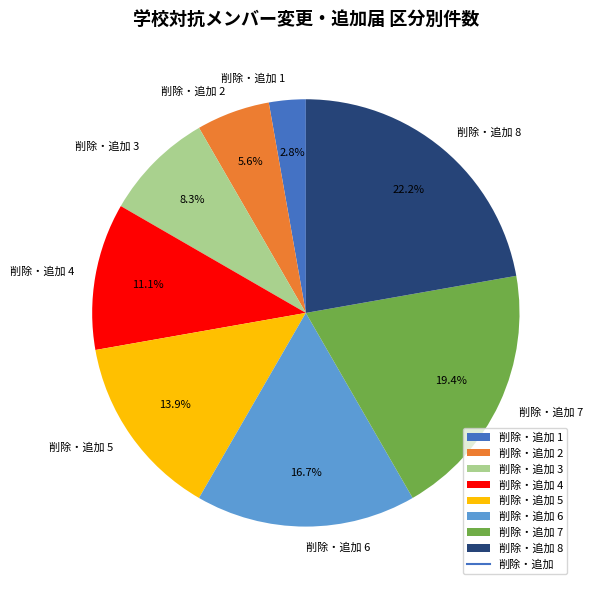

To the nearest percent, what portion does 削除・追加 1 represent?

3%